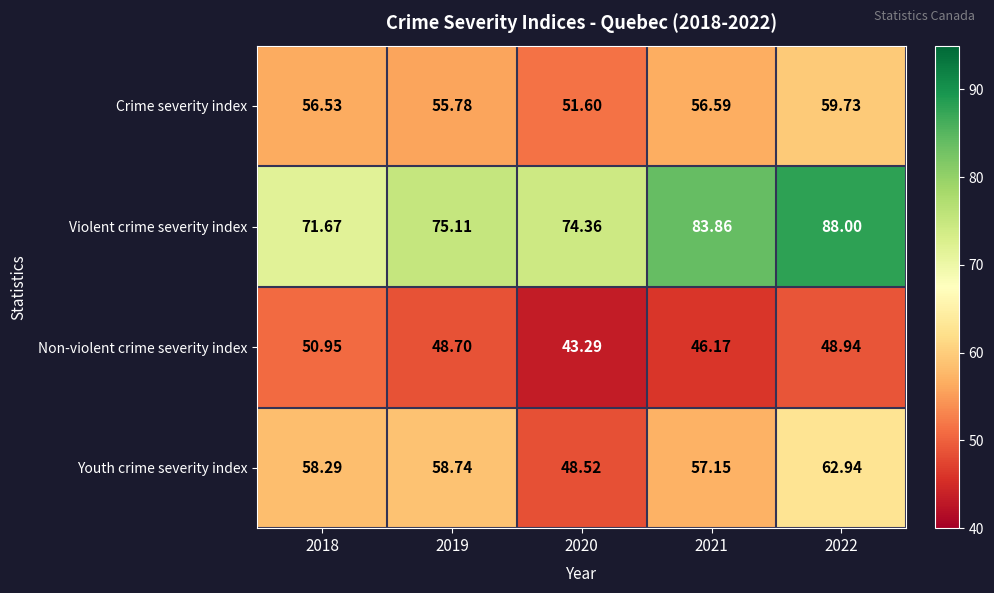

Which series has the largest range (max minus min)?

Violent crime severity index